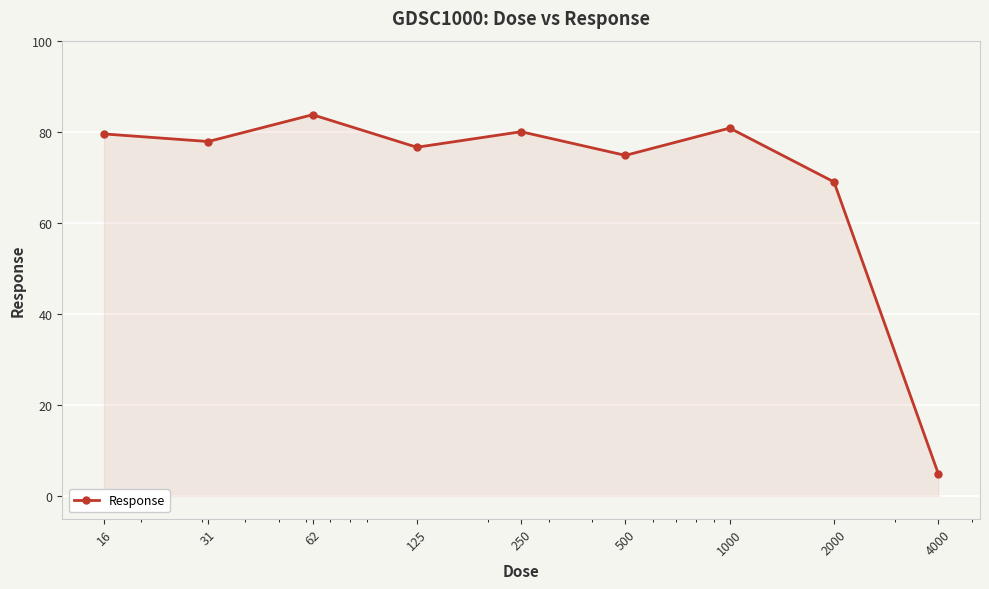

Reading left to right, transcribe all the data shown in this chart.

79.5	77.8	83.7	76.6	80.0	74.8	80.8	69.0	4.9